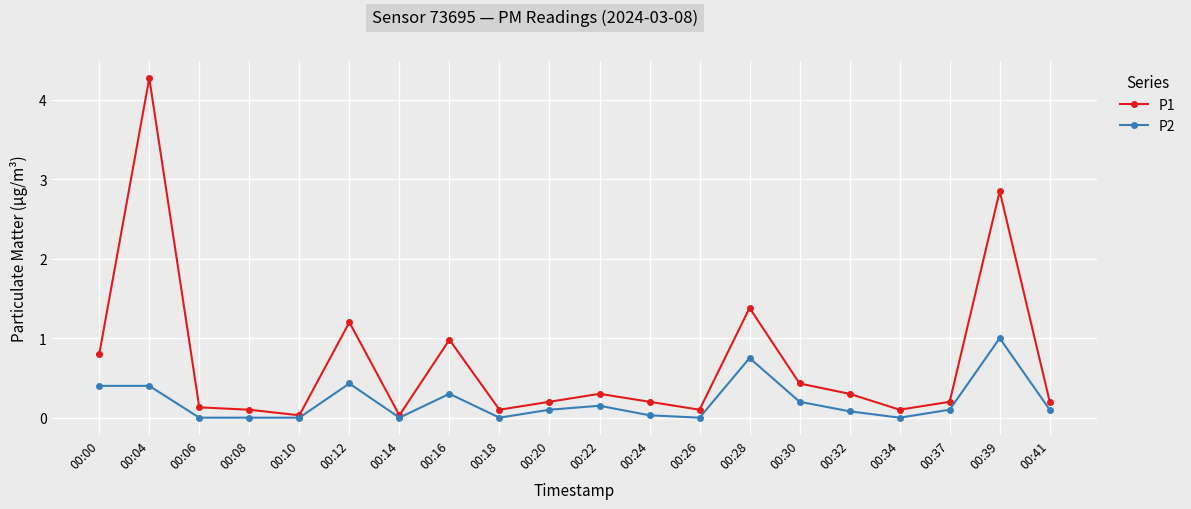

True or false: P1 has more than 2 points higher than both neighbors.

True